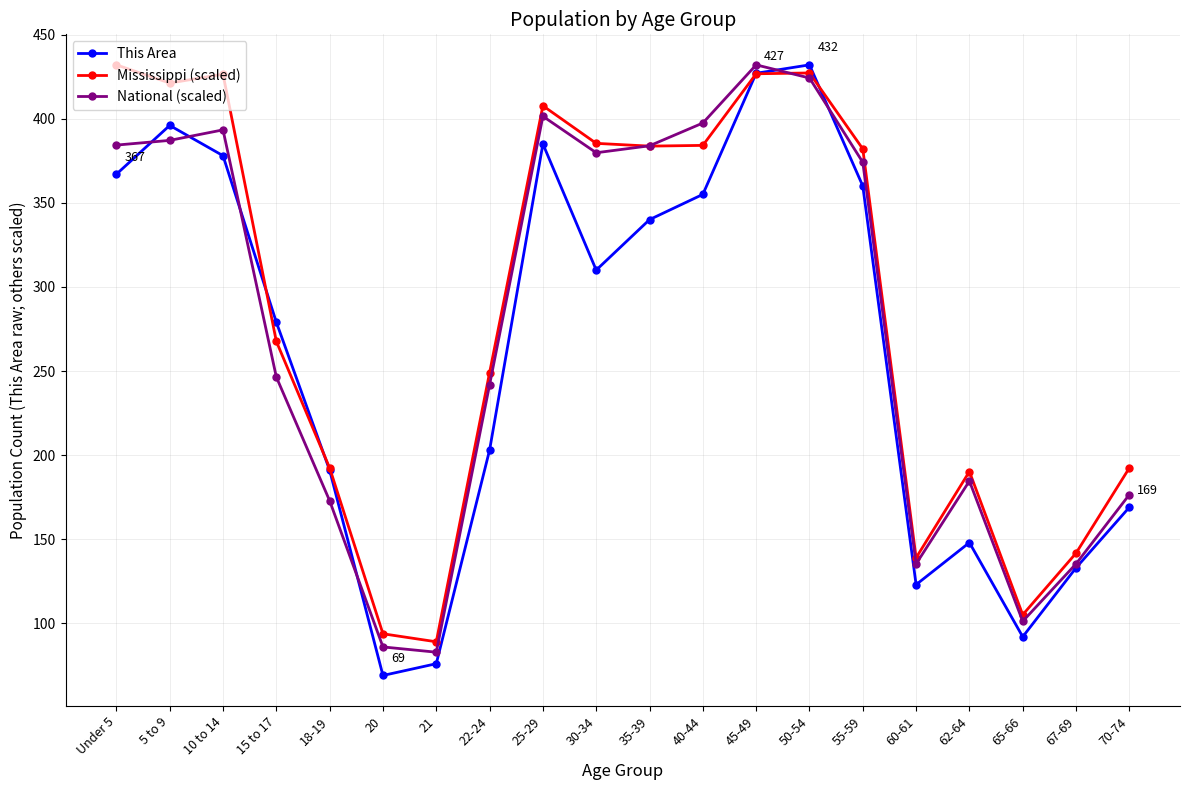

What is the label of the 13th point from the right?

22-24